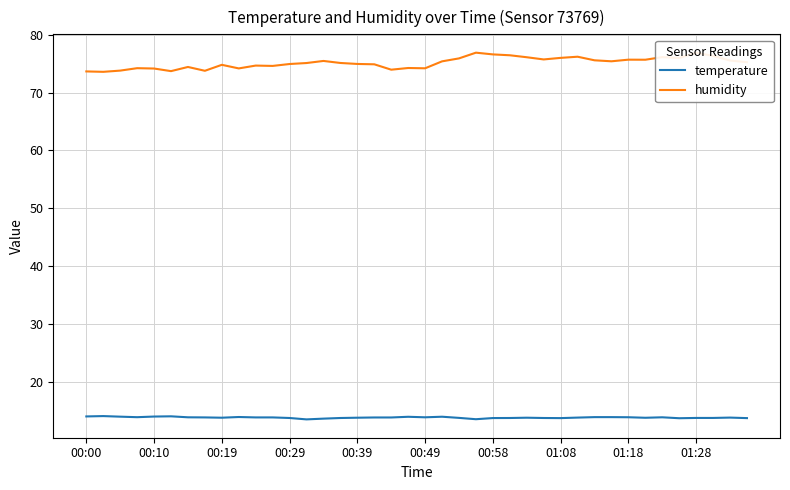

Which series has the largest total across all categories?

humidity